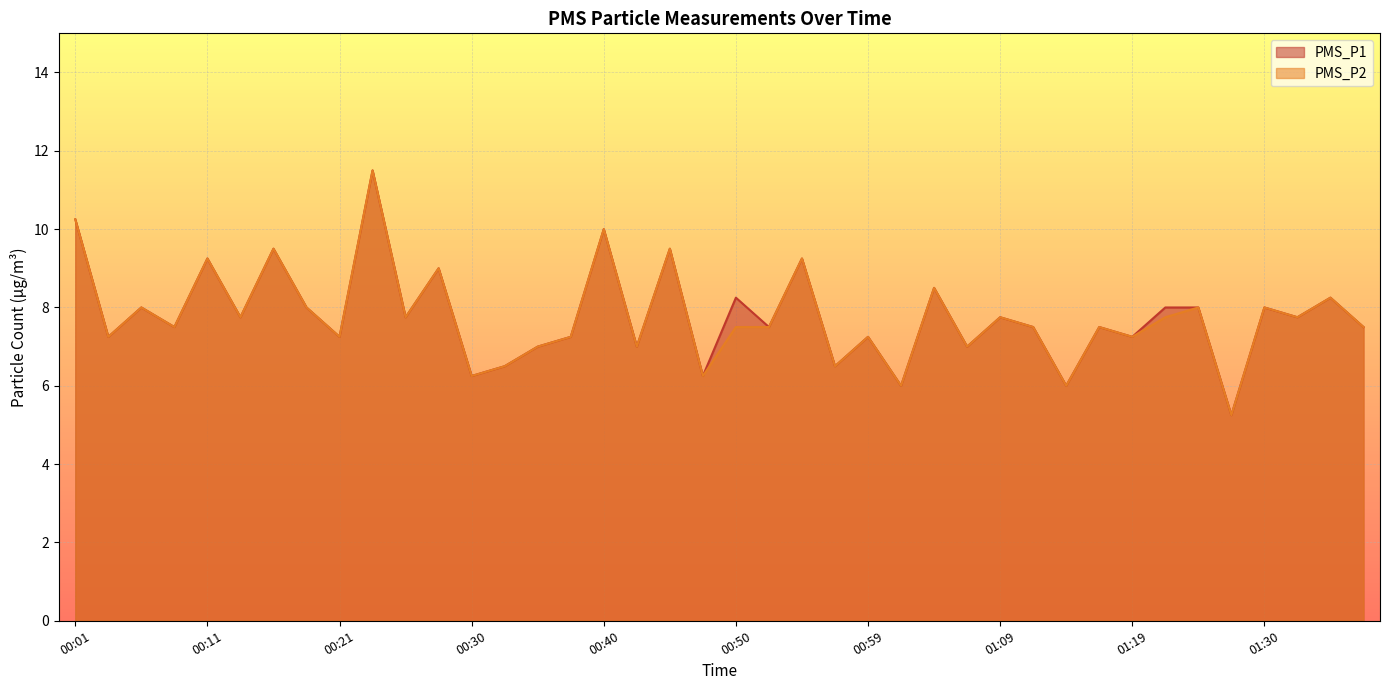

Is the value of PMS_P1 at 00:11 greater than the value of PMS_P2 at 00:45?

No